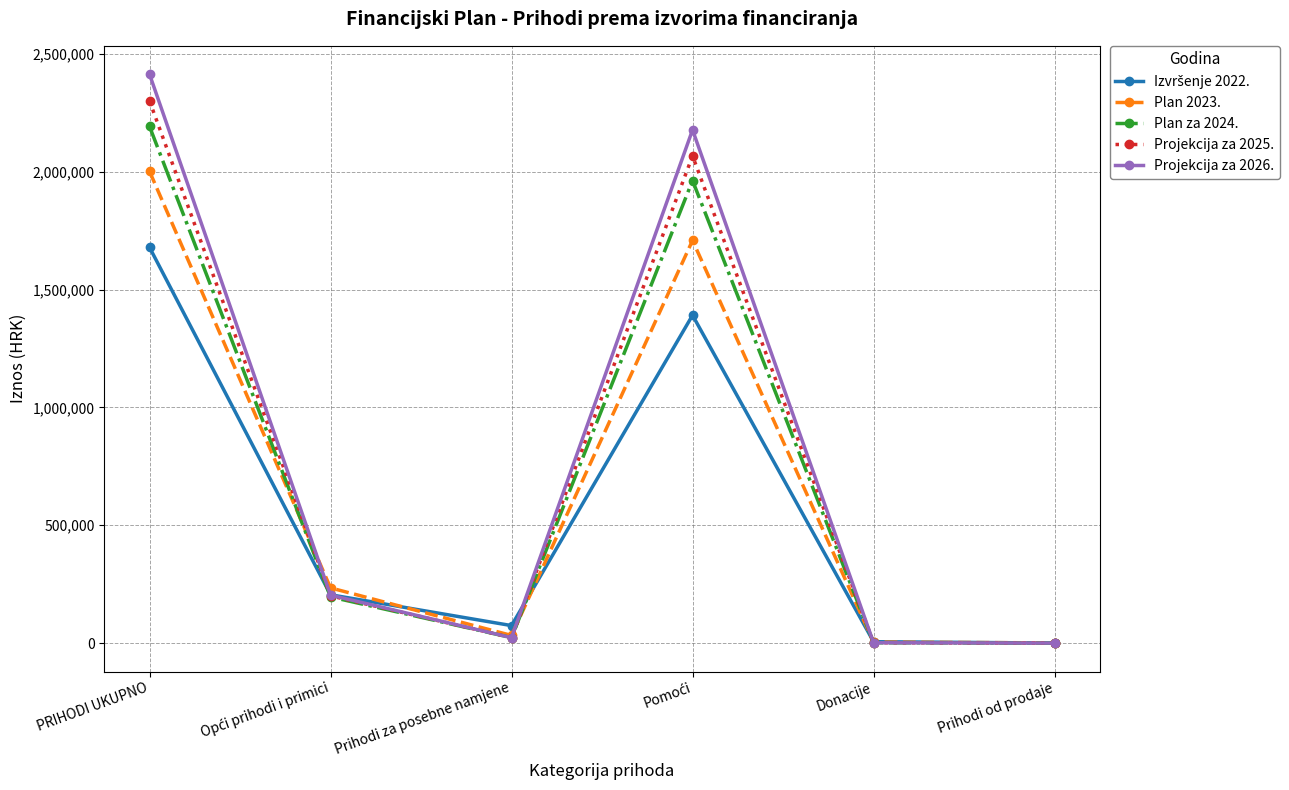

What is the greatest value displayed?

2413225